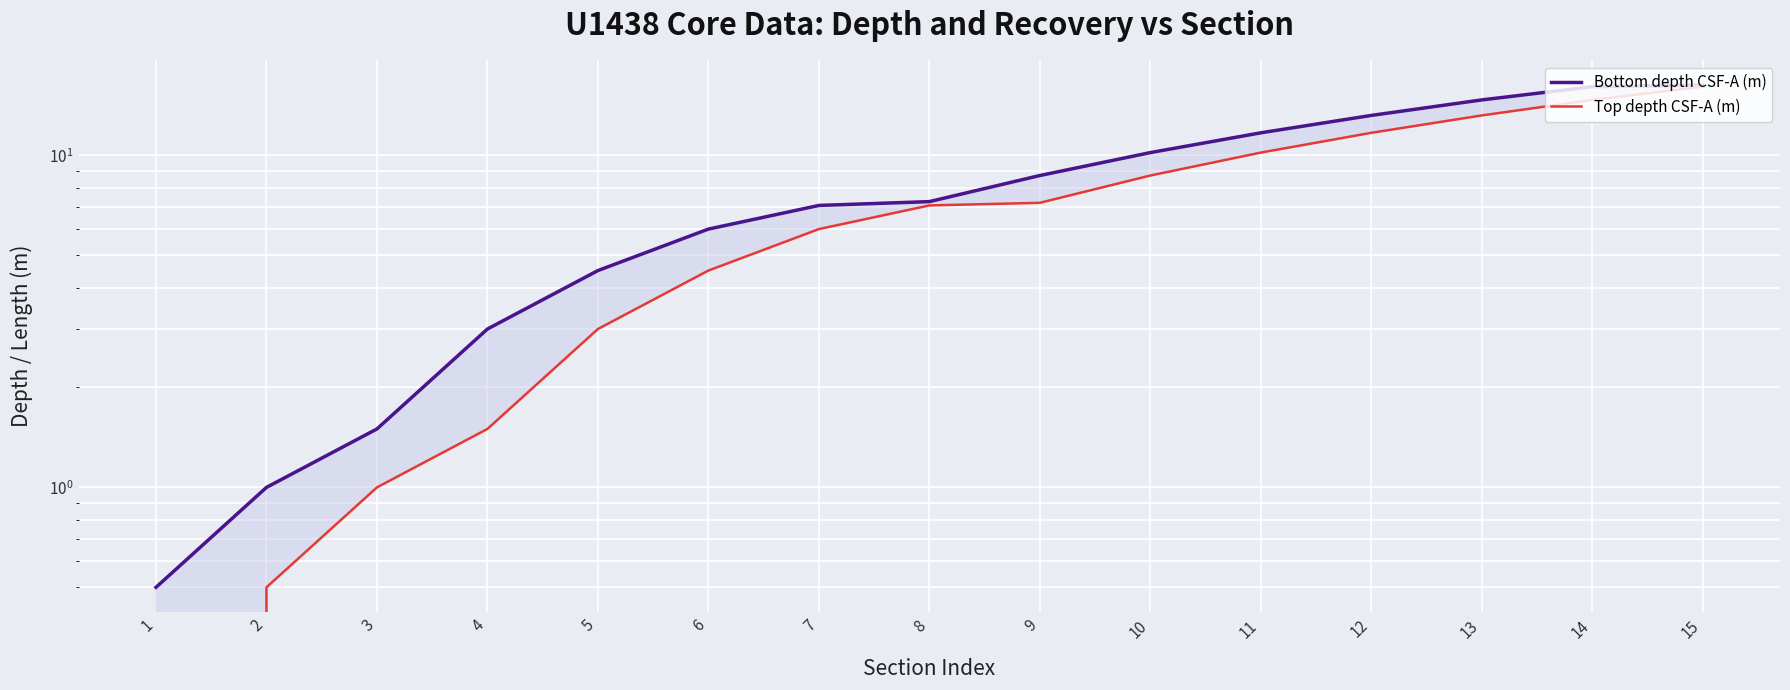

Reading left to right, transcribe all the data shown in this chart.

Bottom depth CSF-A (m): 0.5	1.0	1.5	3.0	4.5	6.0	7.1	7.3	8.7	10.2	11.7	13.2	14.7	16.1	16.3
Top depth CSF-A (m): 0.0	0.5	1.0	1.5	3.0	4.5	6.0	7.1	7.2	8.7	10.2	11.7	13.2	14.7	16.1